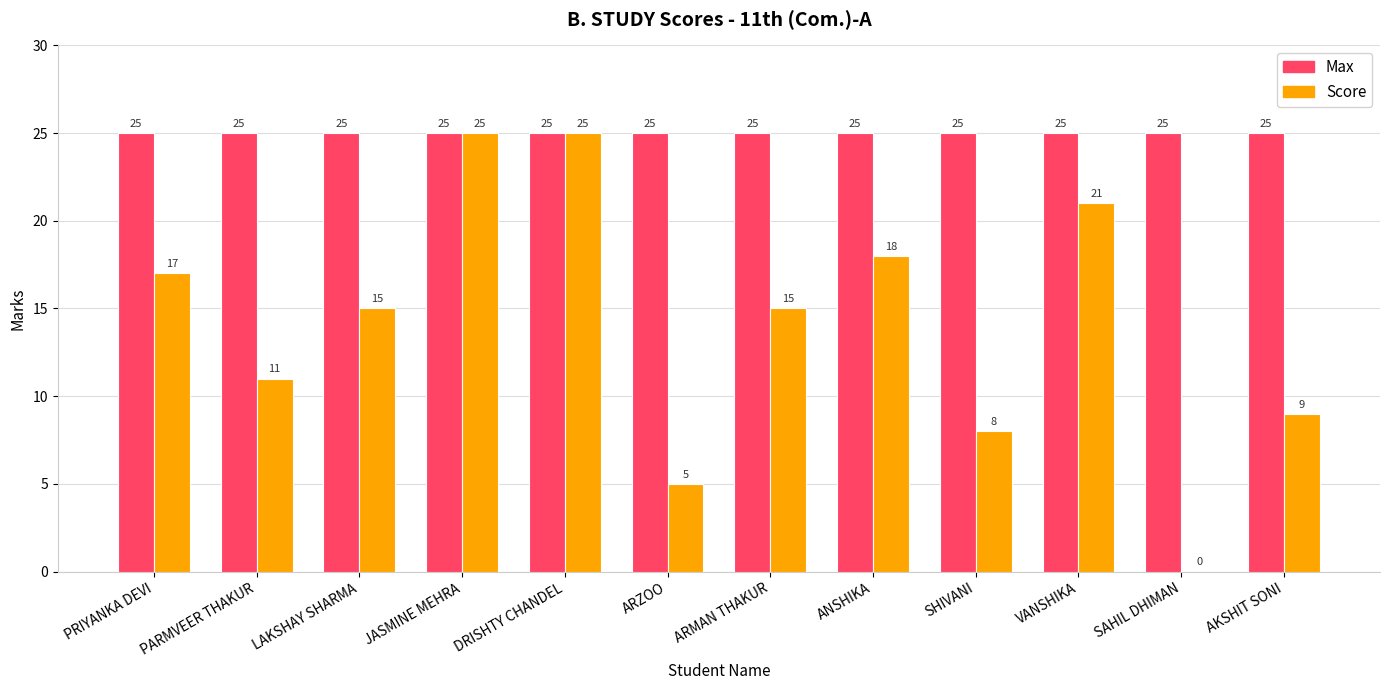

What is the maximum value for Score?

25